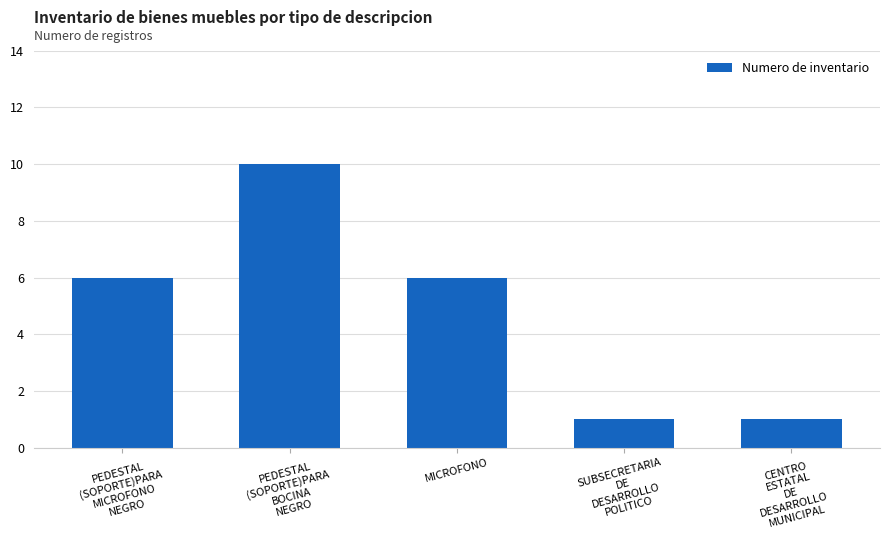

What is the approximate value at MICROFONO?

6